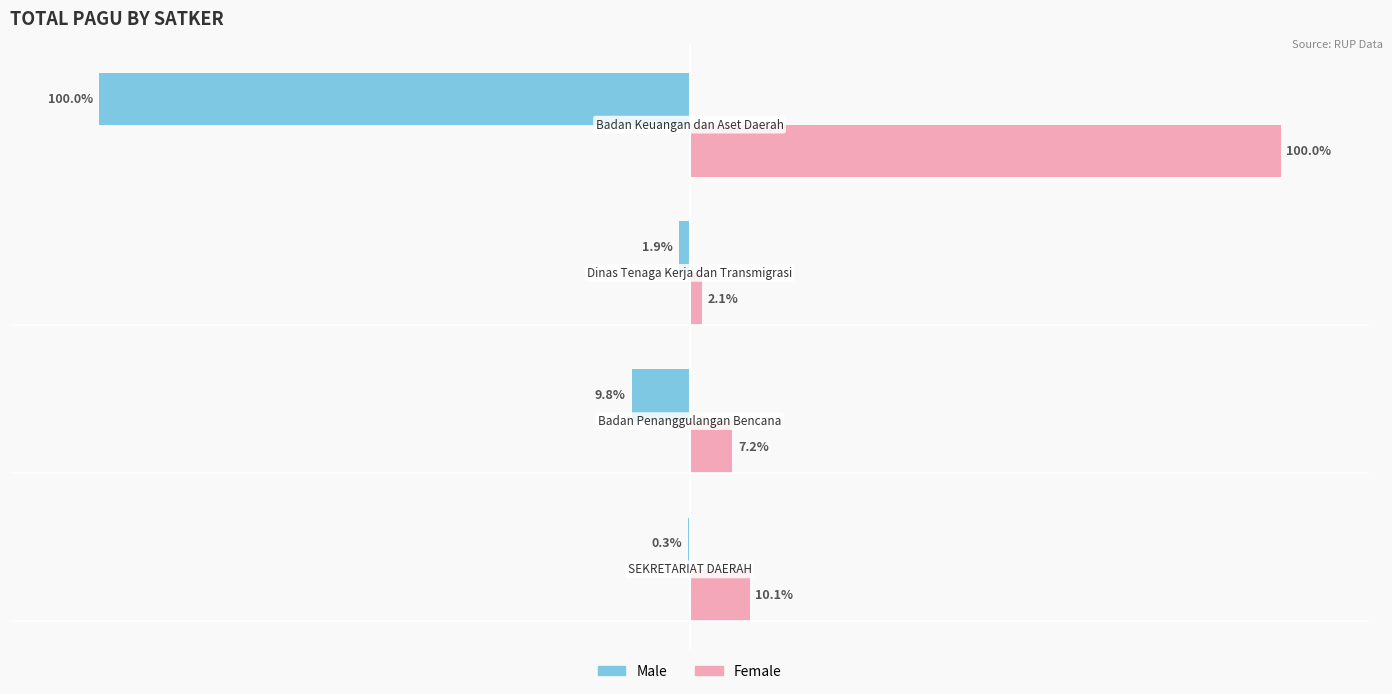

What are all the series names shown in the legend?

Male, Female